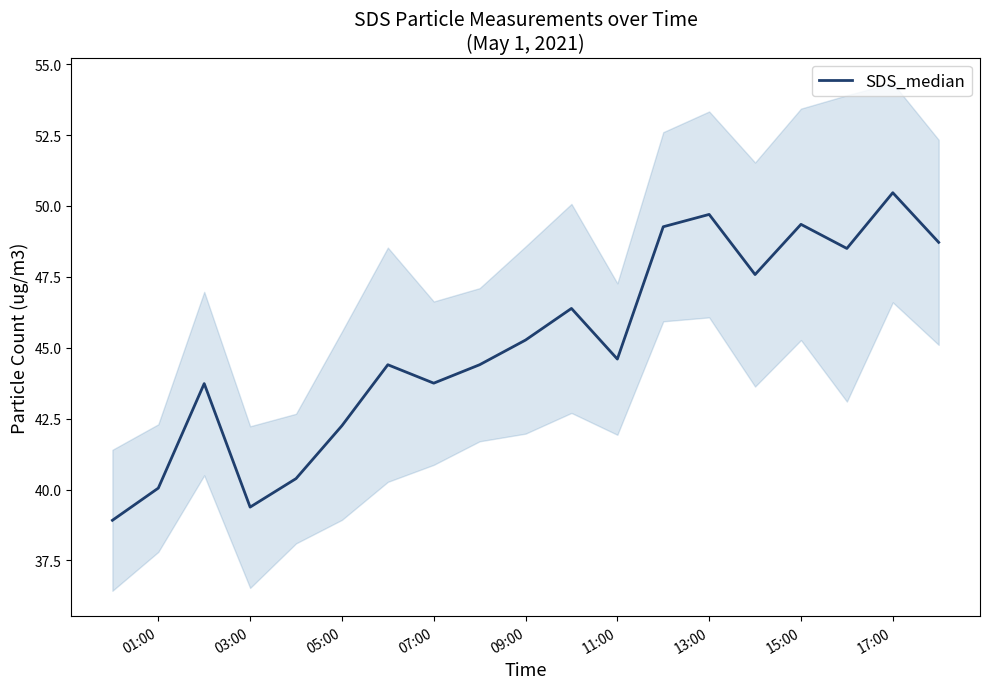

True or false: SDS_median has a value of 45.3 at 09:00.

True